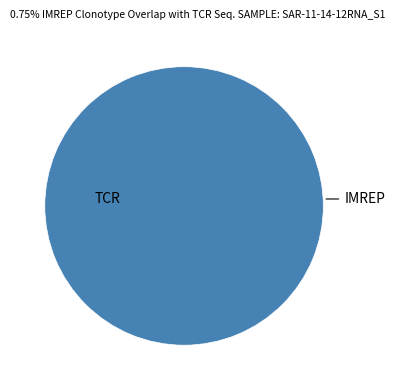

To the nearest percent, what percentage of the pie is 336877?

100%